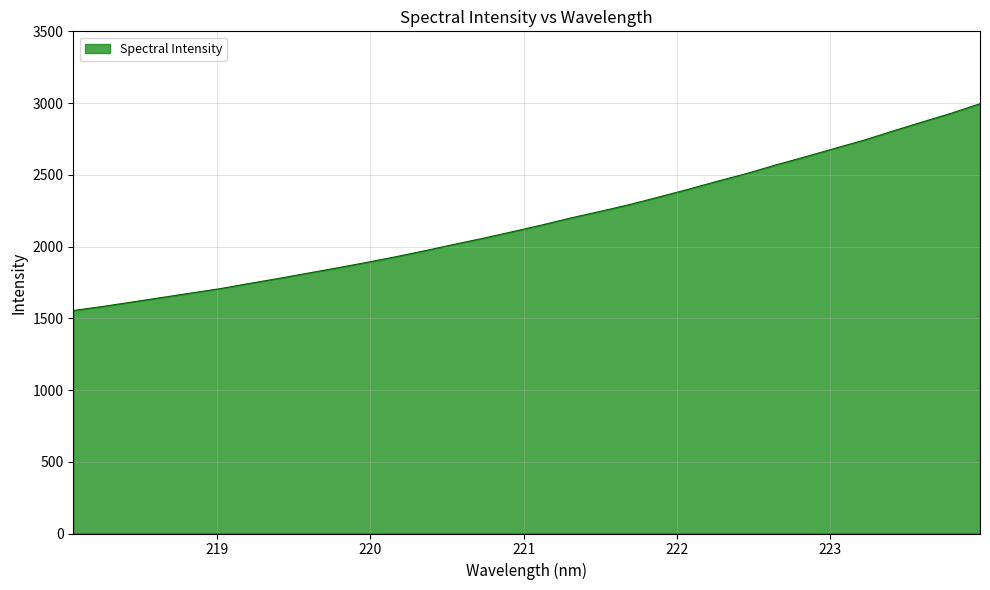

What is the sum of all values?

69724.4